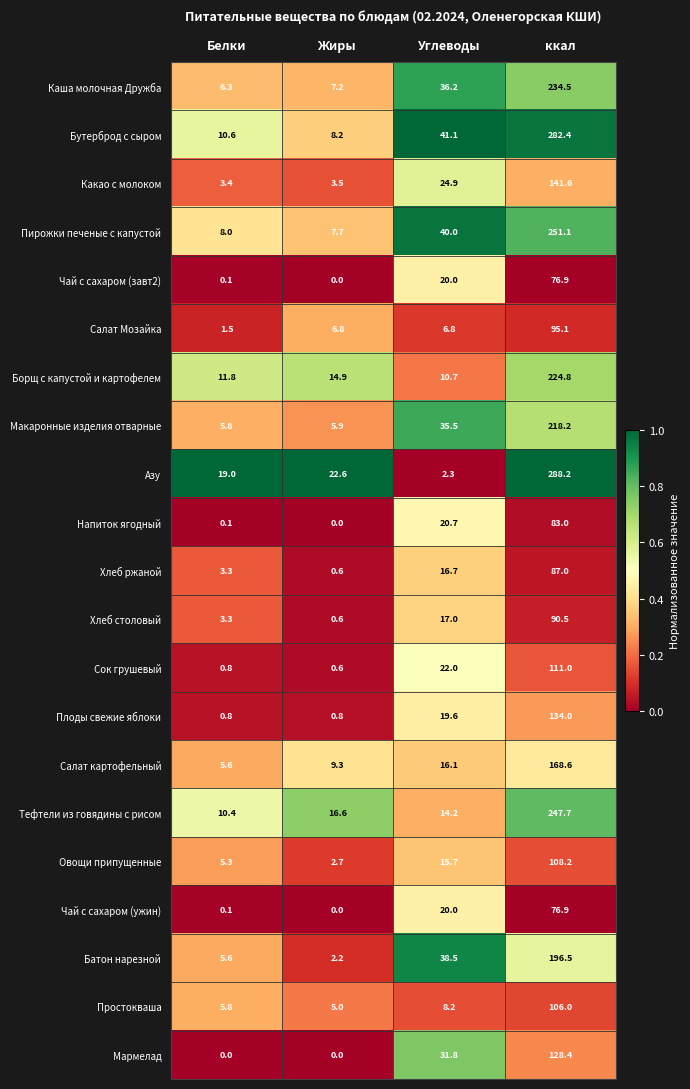

Count the number of data series in this chart.

21